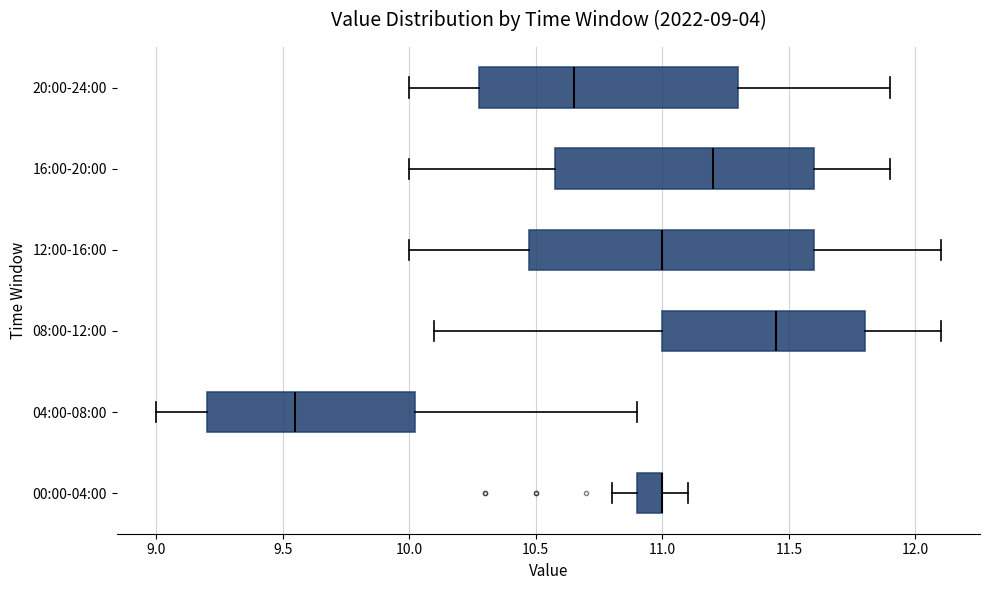

Which box is the widest, from its left edge to its right edge?

12:00-16:00